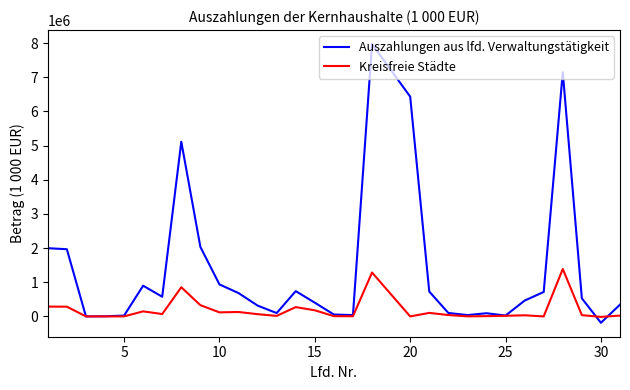

What is the difference between the second highest and minimum values in the Kreisfreie Städte series?

1298546